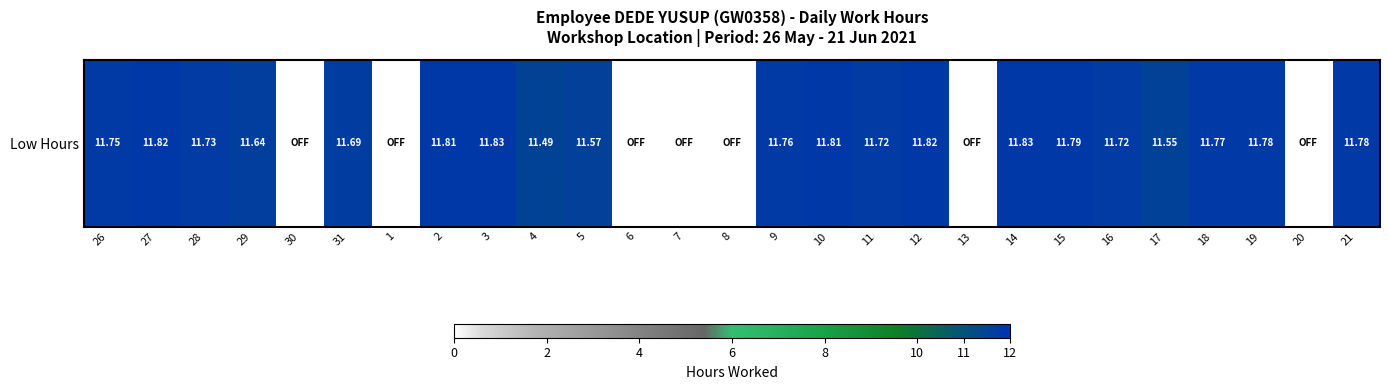

How many categories are shown in the chart?

27